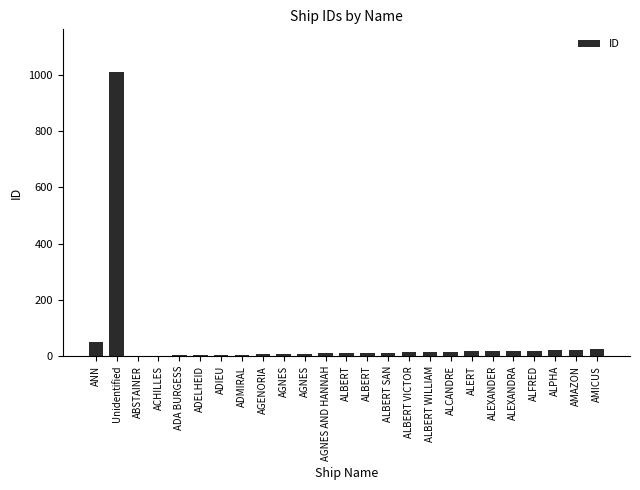

Are the bars horizontal?

No